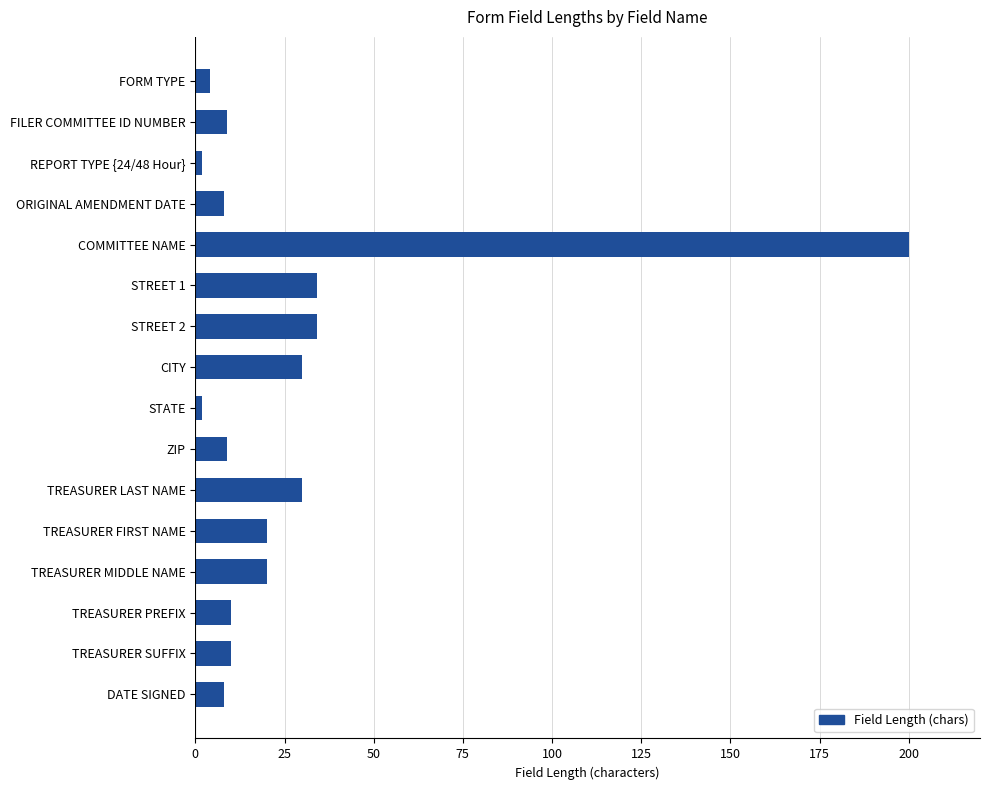

The chart shows a value of 30 at TREASURER LAST NAME. True or false?

True